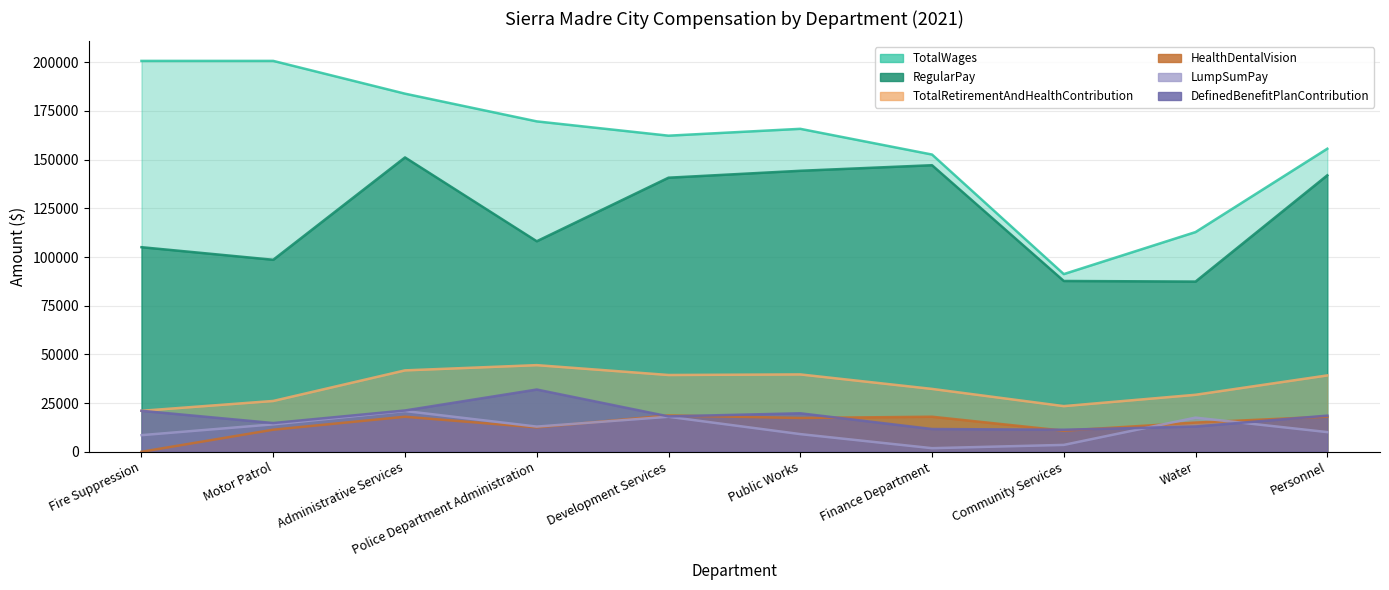

Which category has the lowest value in the TotalRetirementAndHealthContribution series?

Fire Suppression